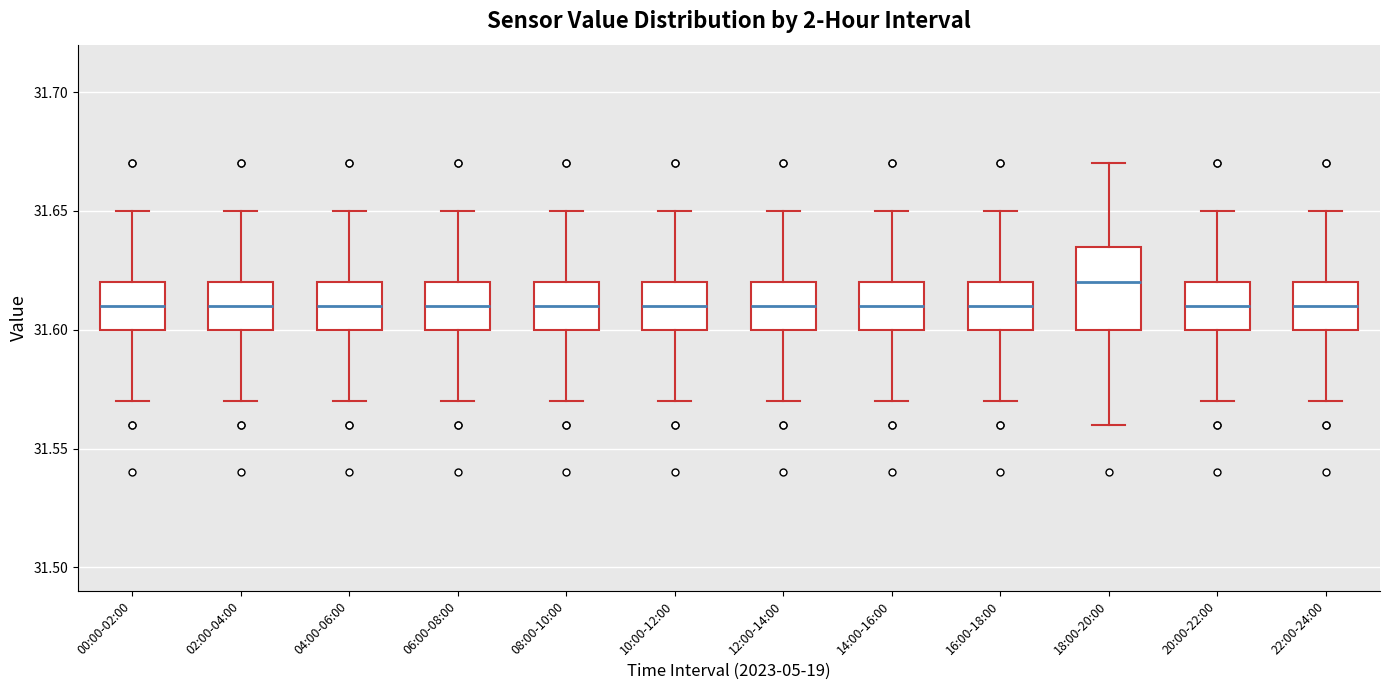

Reading left to right, transcribe this box plot: for each box, give where its median line is, the range the box spans, and where its two whiskers end, as read against the y-axis. The values are not printed on the chart, so give them approximately, as read against the axis.

00:00-02:00: median 31.610, box 31.600 to 31.620, whiskers 31.570 to 31.650
02:00-04:00: median 31.610, box 31.600 to 31.620, whiskers 31.570 to 31.650
04:00-06:00: median 31.610, box 31.600 to 31.620, whiskers 31.570 to 31.650
06:00-08:00: median 31.610, box 31.600 to 31.620, whiskers 31.570 to 31.650
08:00-10:00: median 31.610, box 31.600 to 31.620, whiskers 31.570 to 31.650
10:00-12:00: median 31.610, box 31.600 to 31.620, whiskers 31.570 to 31.650
12:00-14:00: median 31.610, box 31.600 to 31.620, whiskers 31.570 to 31.650
14:00-16:00: median 31.610, box 31.600 to 31.620, whiskers 31.570 to 31.650
16:00-18:00: median 31.610, box 31.600 to 31.620, whiskers 31.570 to 31.650
18:00-20:00: median 31.620, box 31.600 to 31.635, whiskers 31.560 to 31.670
20:00-22:00: median 31.610, box 31.600 to 31.620, whiskers 31.570 to 31.650
22:00-24:00: median 31.610, box 31.600 to 31.620, whiskers 31.570 to 31.650